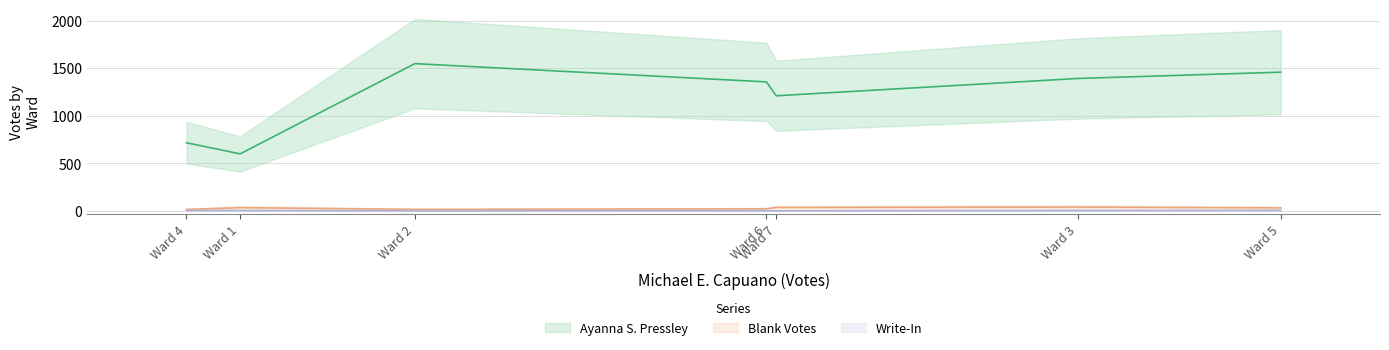

Between Ward 7 and Ward 6, which is larger?

Ward 6